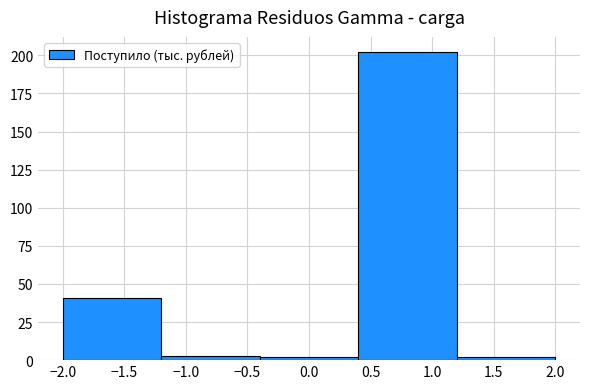

Reading left to right, transcribe this chart: for each bar, give the range it covers on the x-axis and its height. The values are not printed on the chart, so give them approximately, as read against the axis.

-2.0 to -1.2: 40
-1.2 to -0.4: under 5
-0.4 to 0.4: under 5
0.4 to 1.2: 200
1.2 to 2.0: under 5